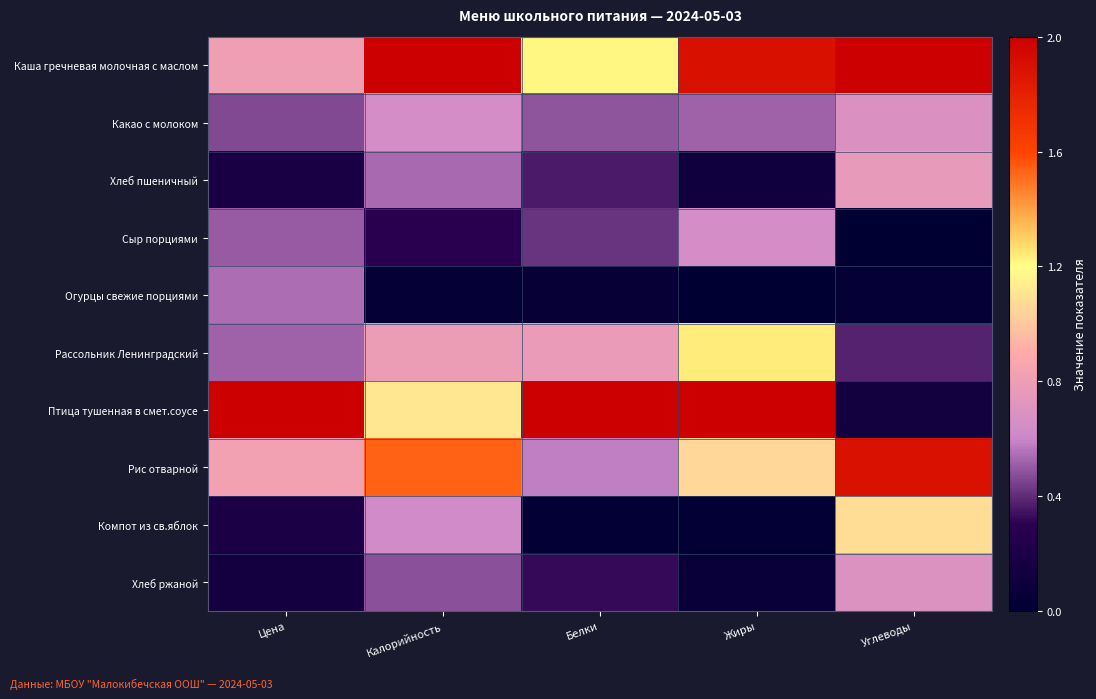

What is the difference between the highest and lowest values at Белки?

2.0